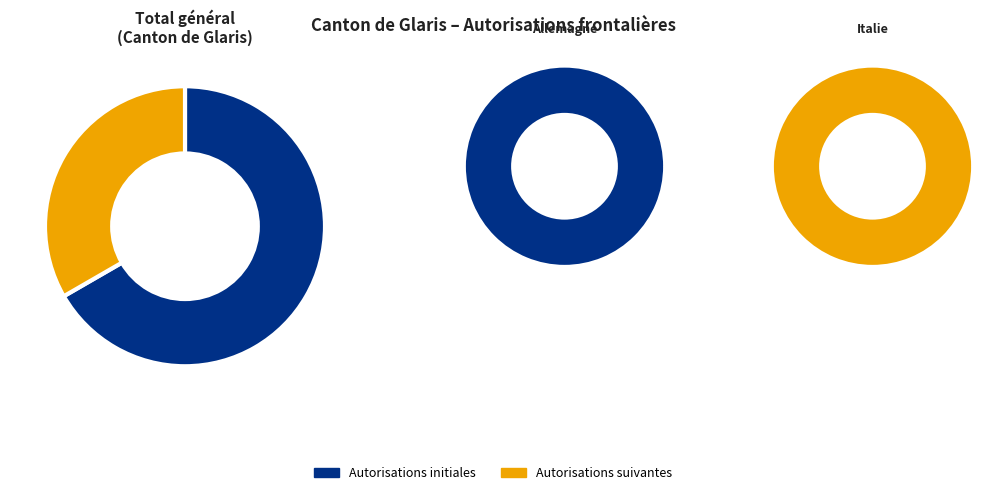

What percentage do Italie and Allemagne together represent?

100.0%